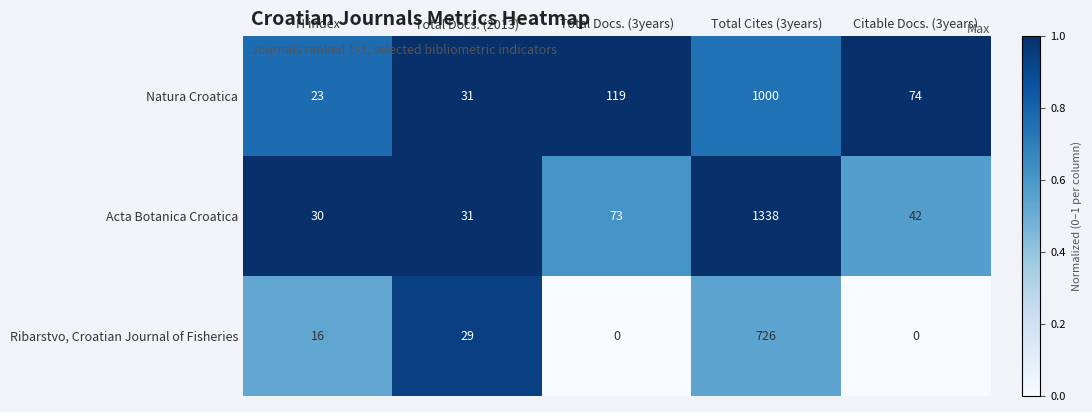

What is the maximum value for Acta Botanica Croatica?

1338